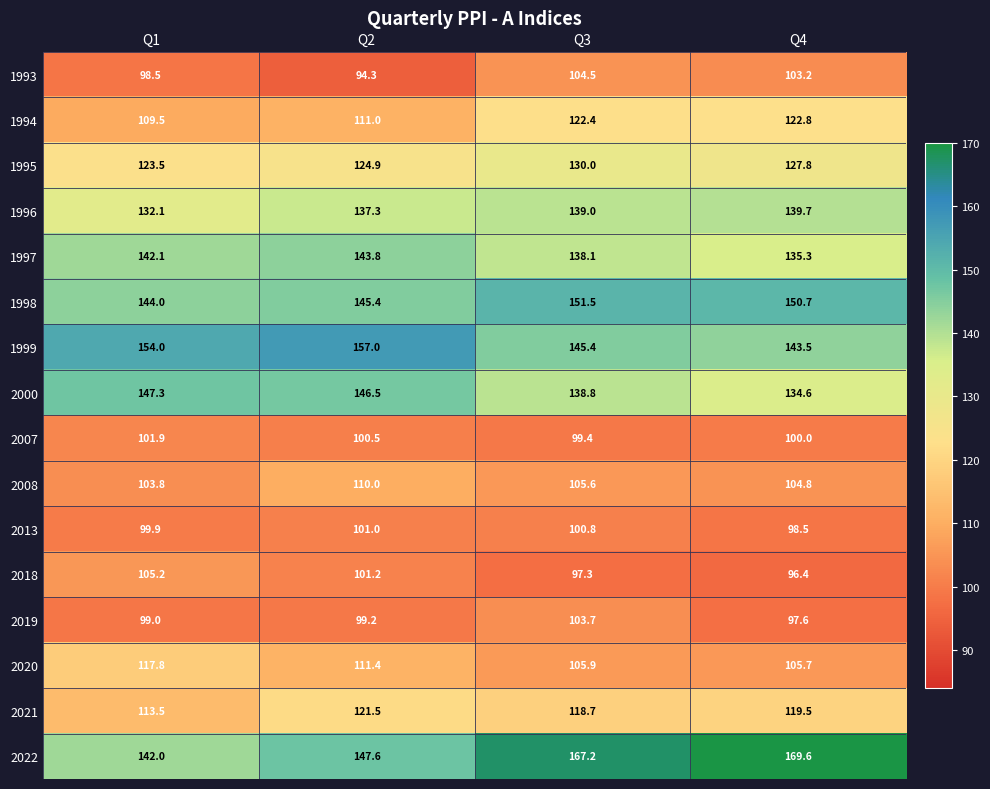

Between Q1 and Q3, which series saw the biggest shift?

2022